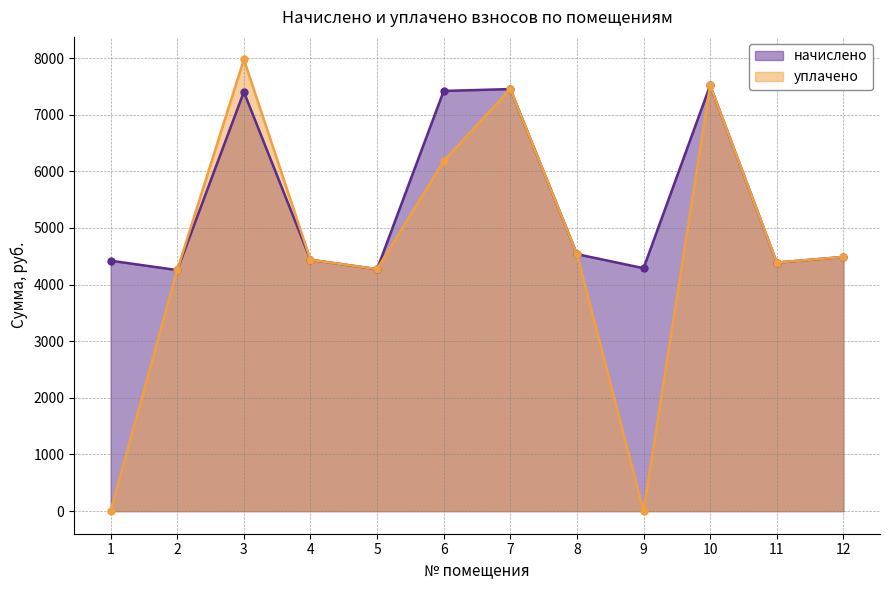

At which label does начислено first exceed 4487?

3